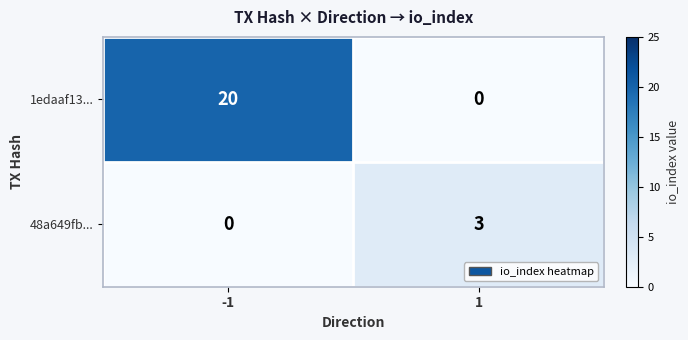

Which series has the widest spread of values?

1edaaf13...